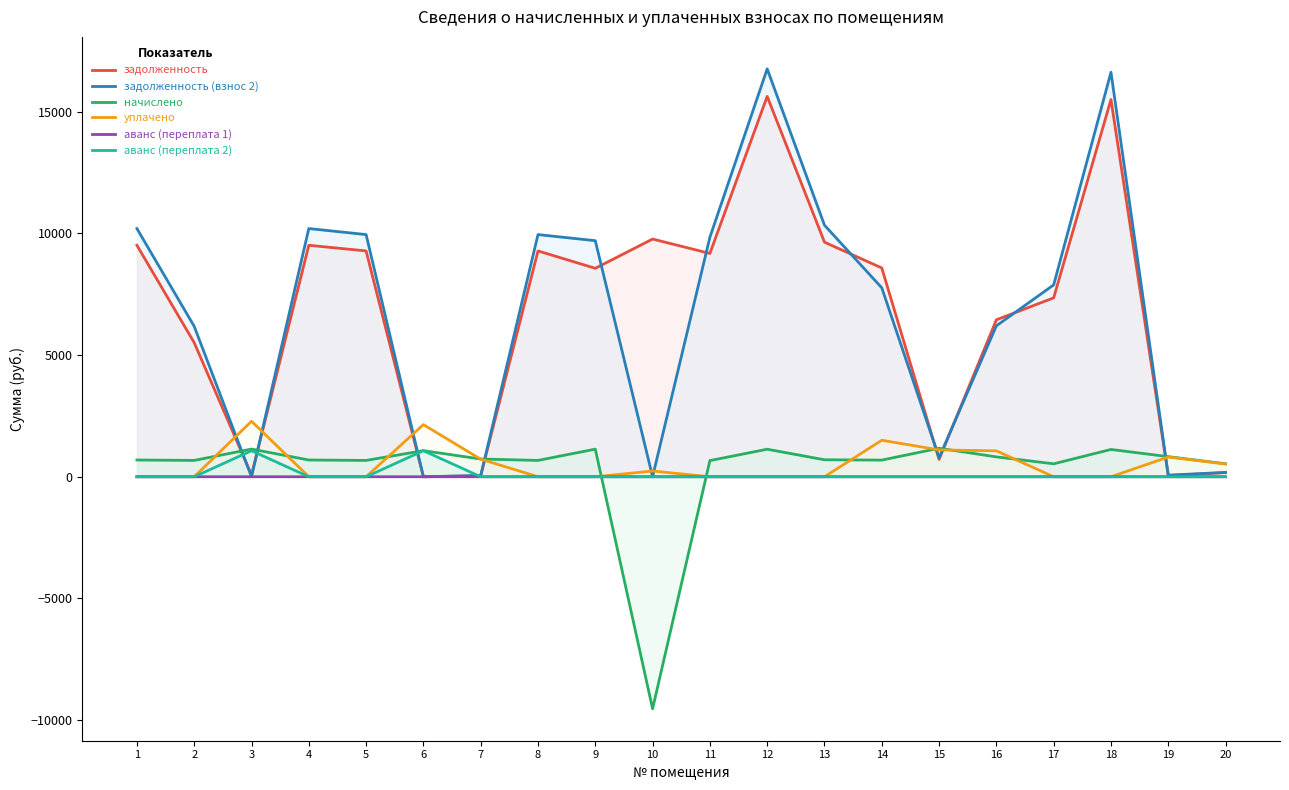

How many data points in задолженность are less than 8577?

10